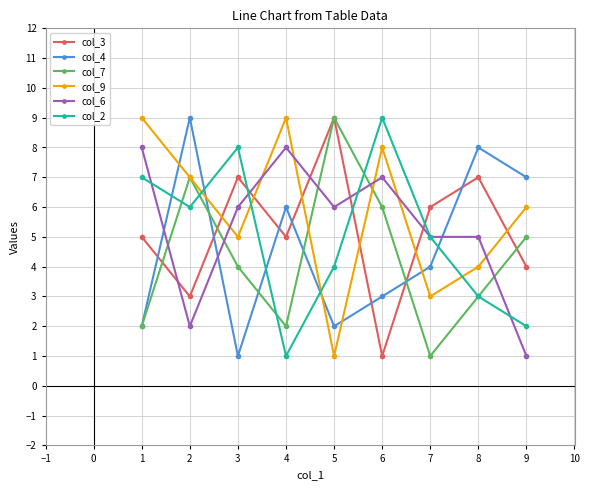

Read the col_6 value at 1.

8